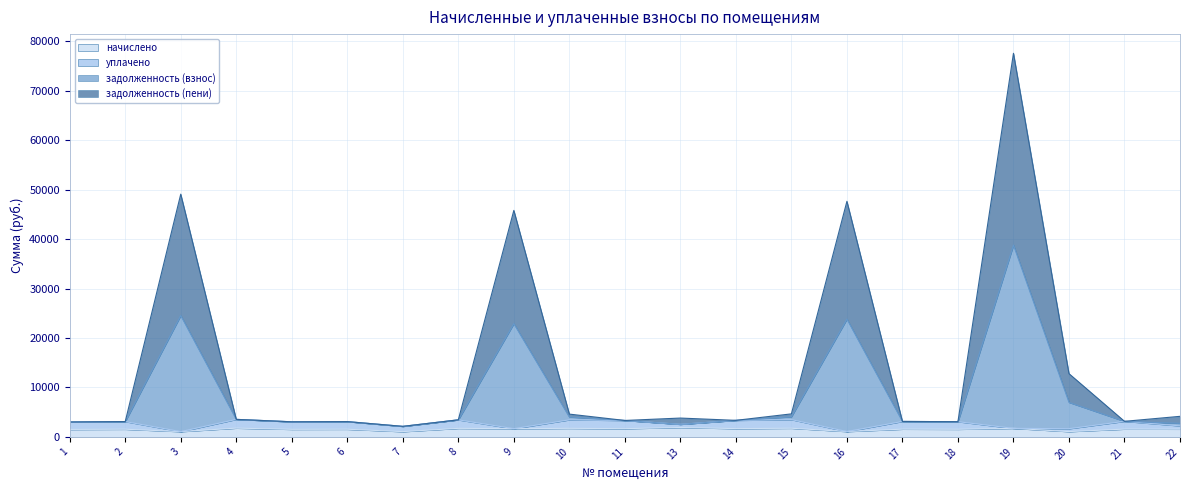

Read the задолженность (пени) value at 2.

3094.1